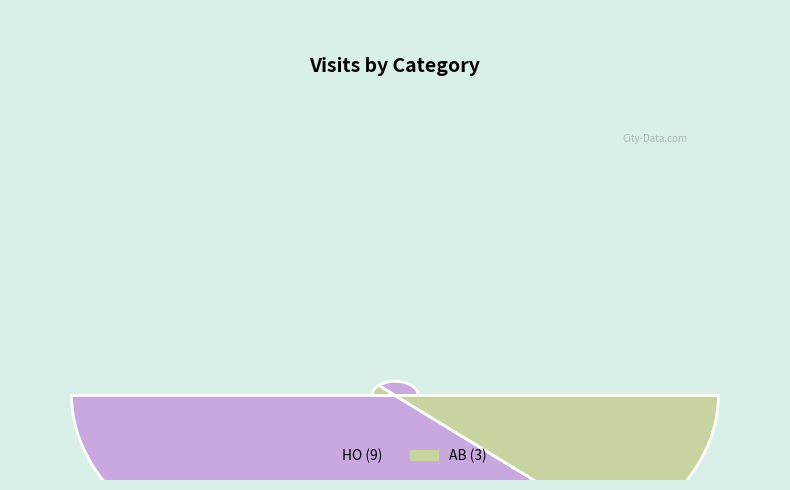

What is the total percentage of HO and AB?

100.0%